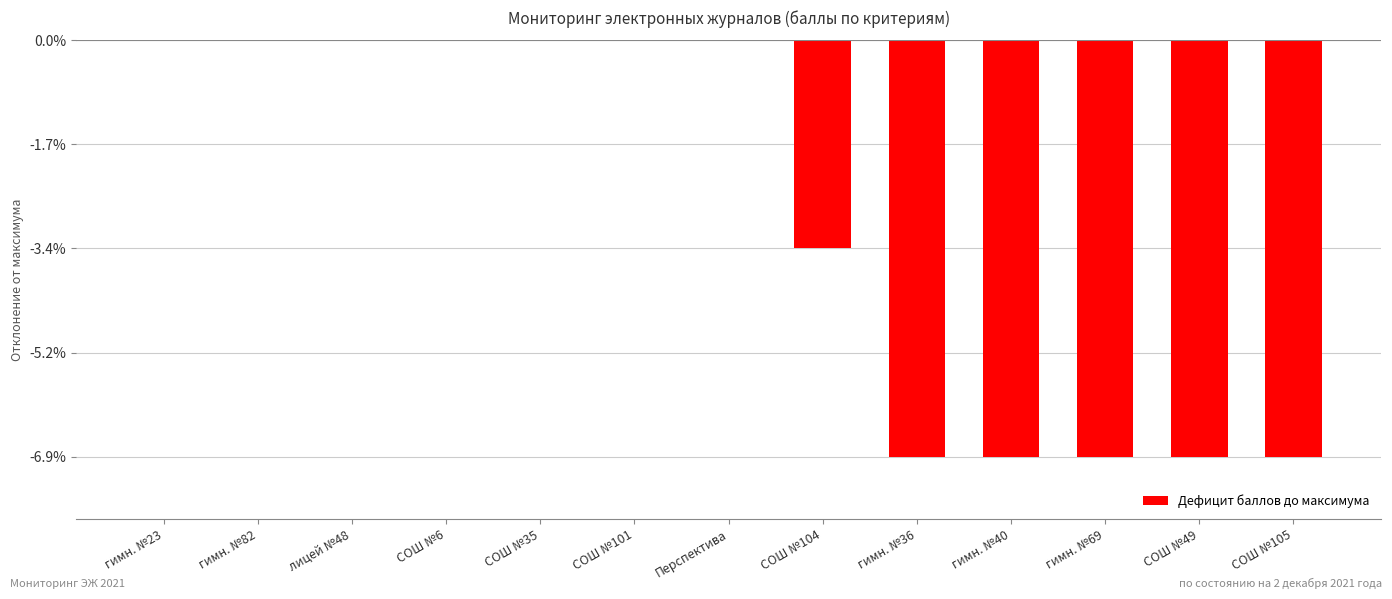

Does the chart contain stacked bars?

No